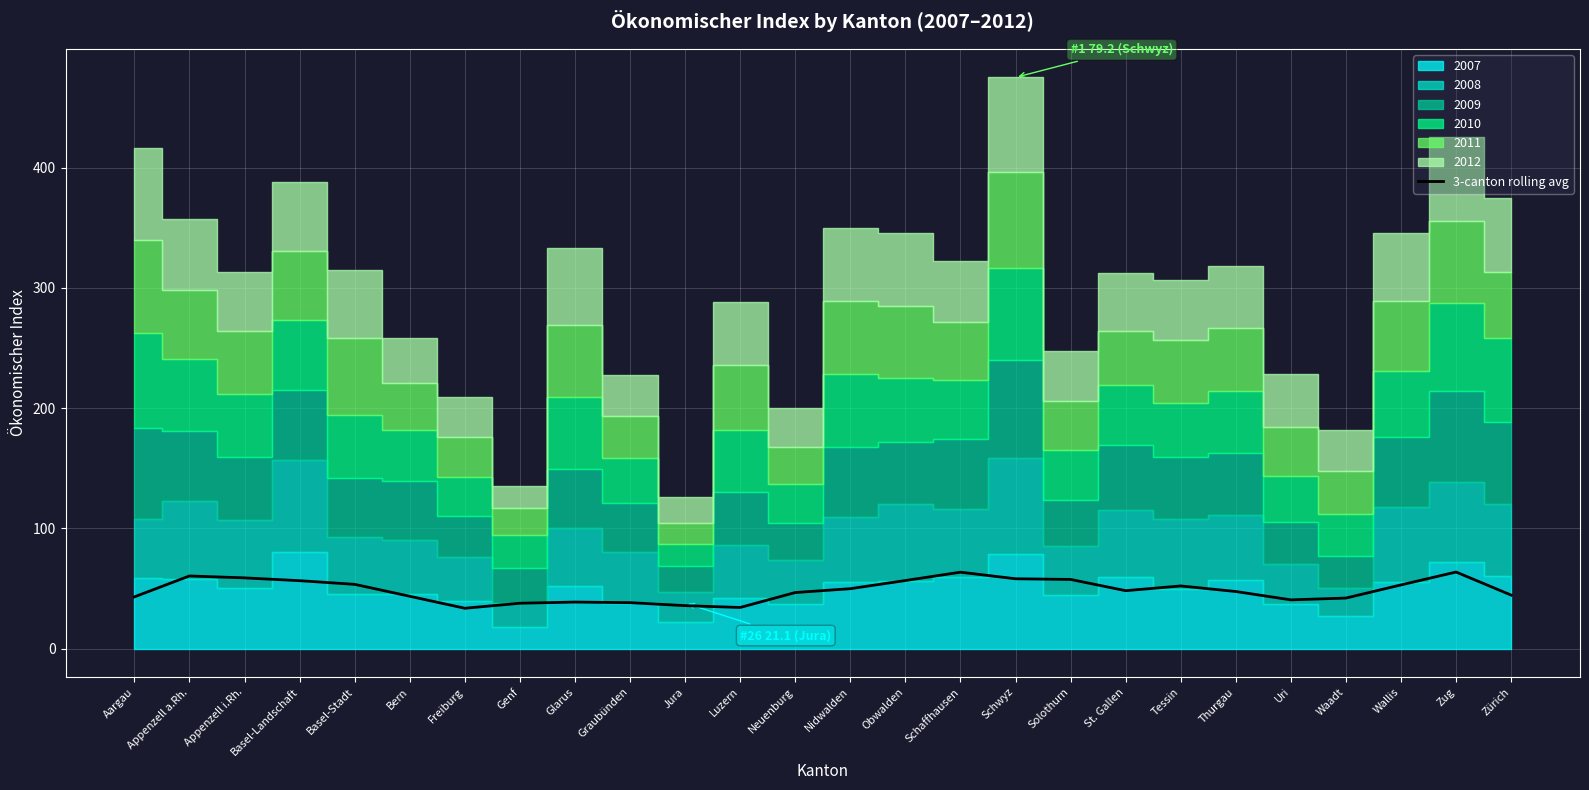

The value of 3-canton rolling avg at Schaffhausen is 18.9. True or false?

False